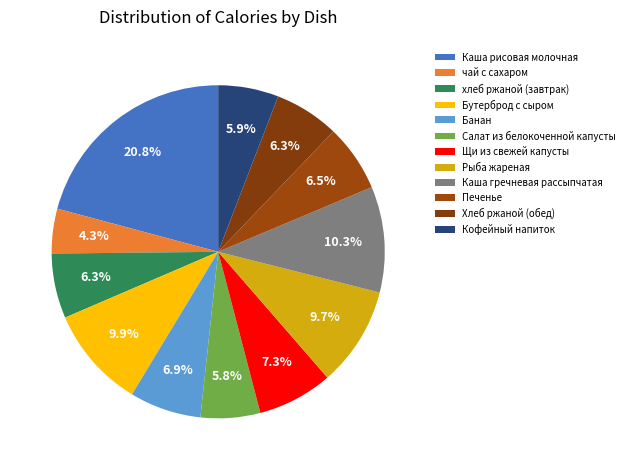

How much of the chart is everything except Кофейный напиток?

94.1%